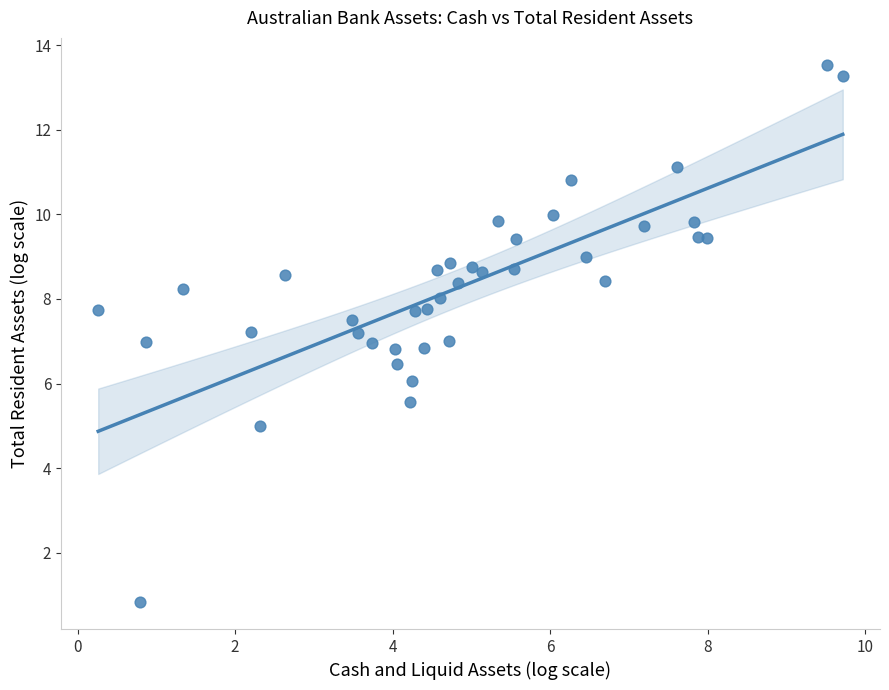

What is the range of Y values (max minus min)?

12.7